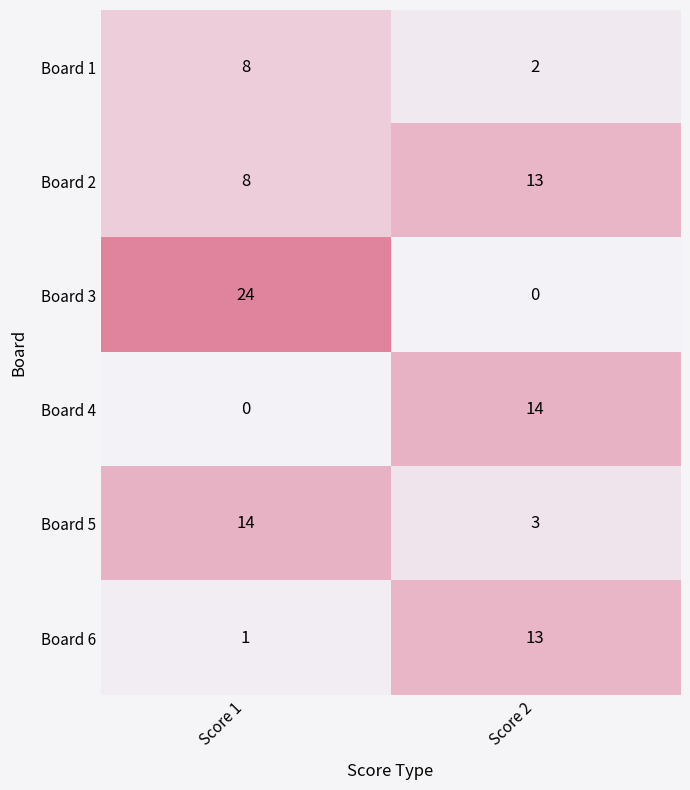

What is the sum of all Board 2 values?

21